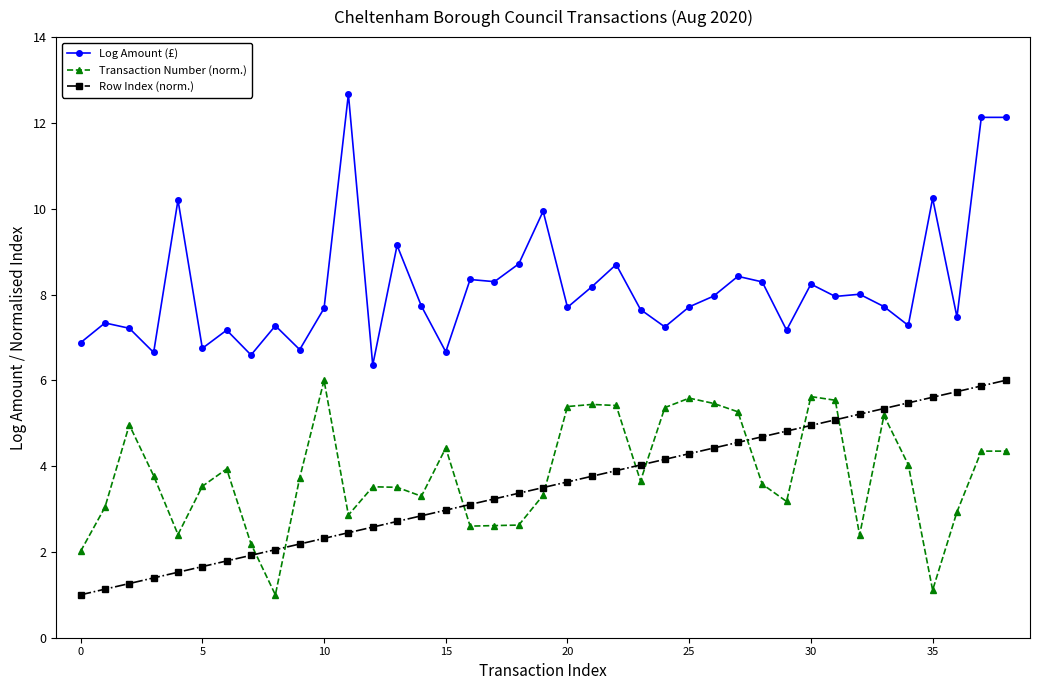

What is the value of the Log Amount (£) point at the 14th from the left?

9.1